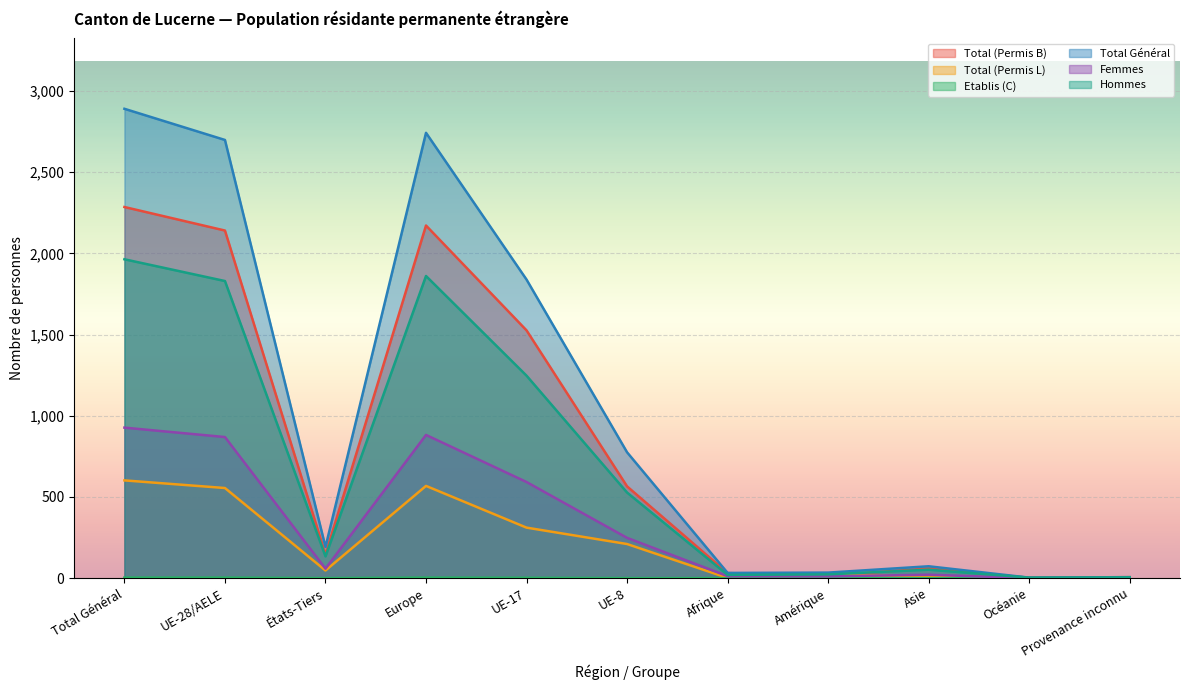

What is the highest value of the Total (Permis B) series?

2286